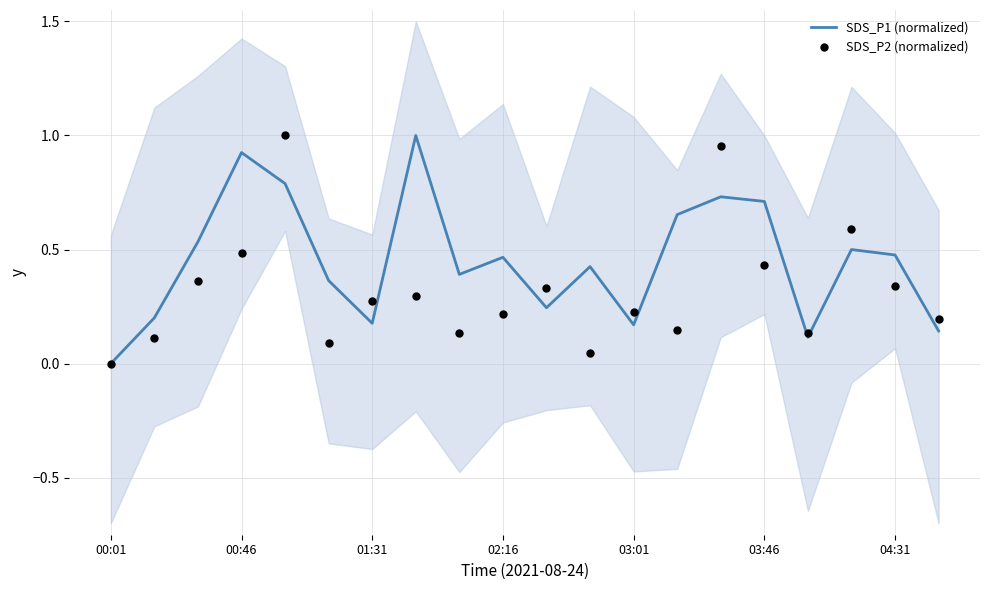

At how many categories does at least one series exceed 0?

19